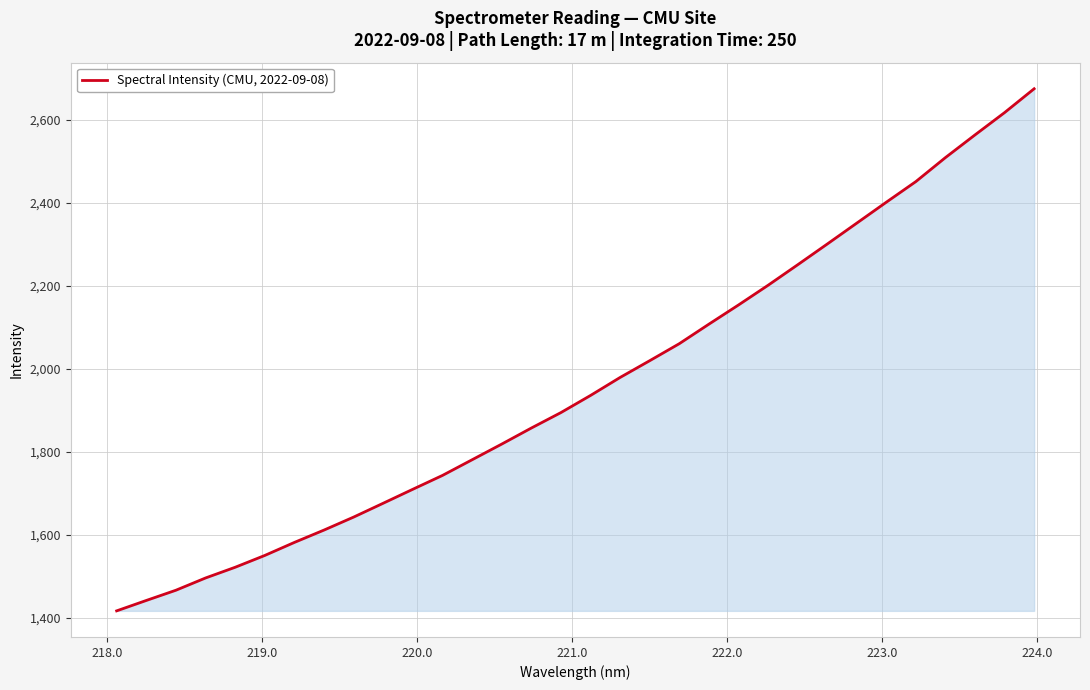

What is the difference between the maximum and minimum values?

1259.4